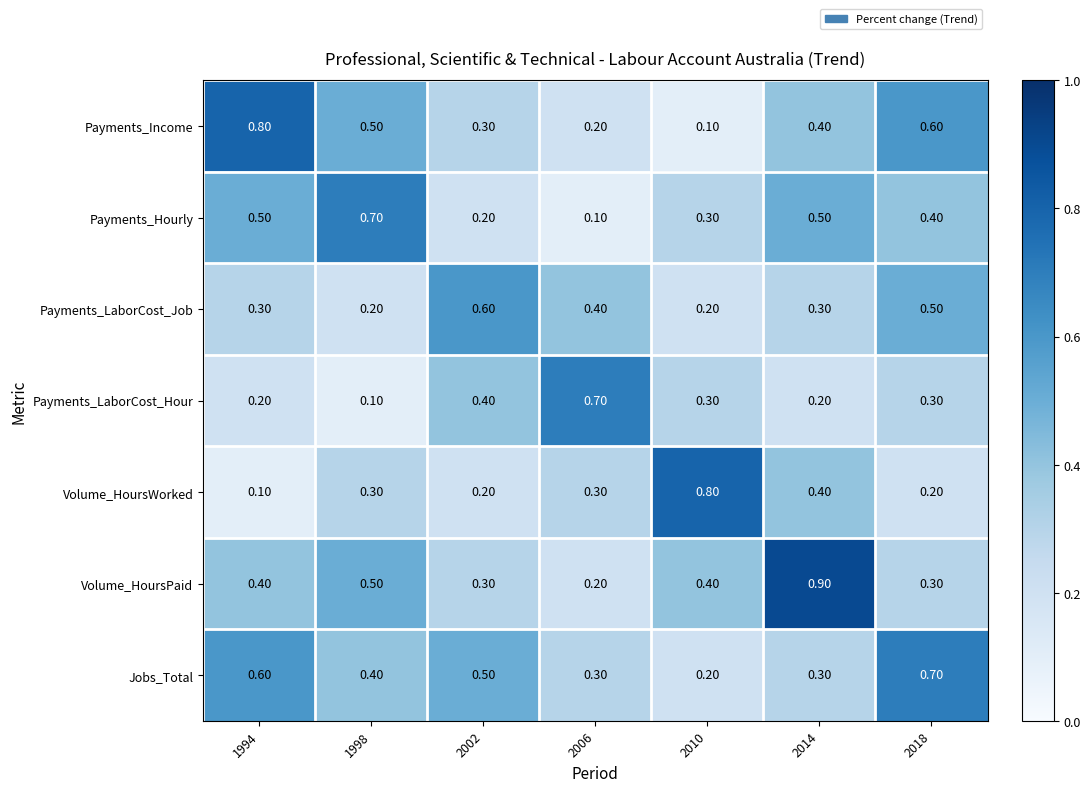

What is the difference between the second highest and minimum values in the Payments_LaborCost_Hour series?

0.3